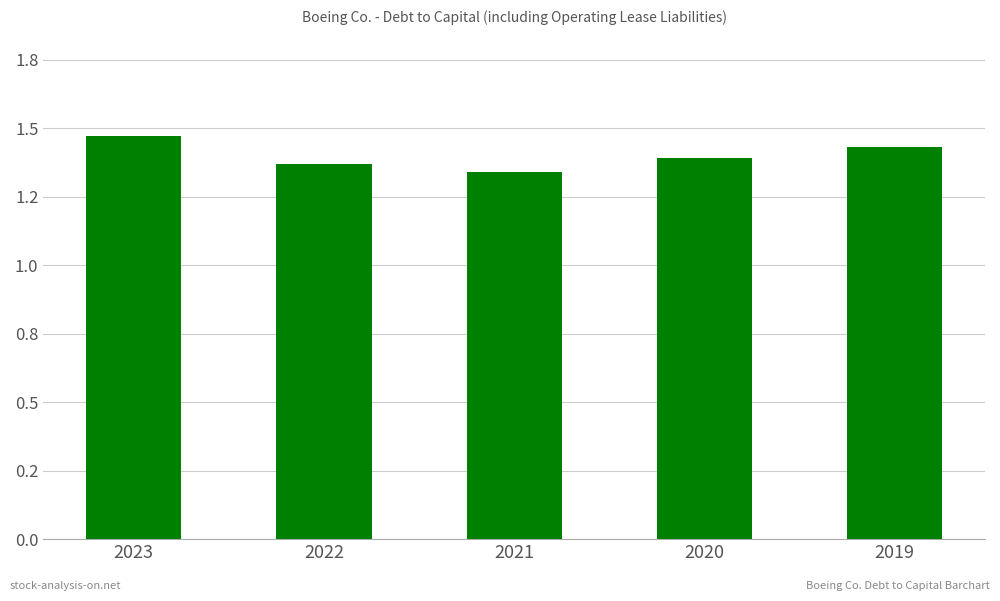

Which has a higher value, 2023 or 2020?

2023